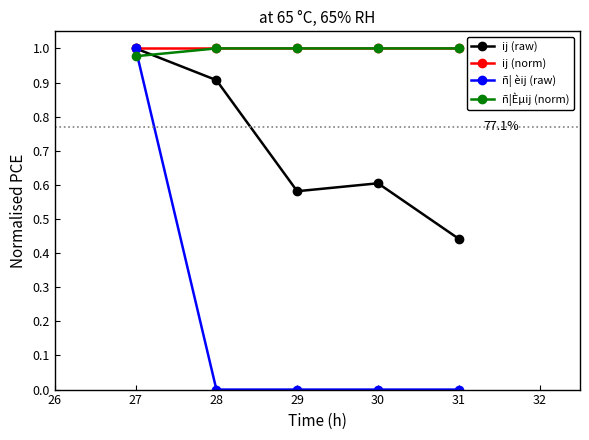

What are all the series names shown in the legend?

ij (raw), ij (norm), ñ¦ èij (raw), ñ¦Èµij (norm)